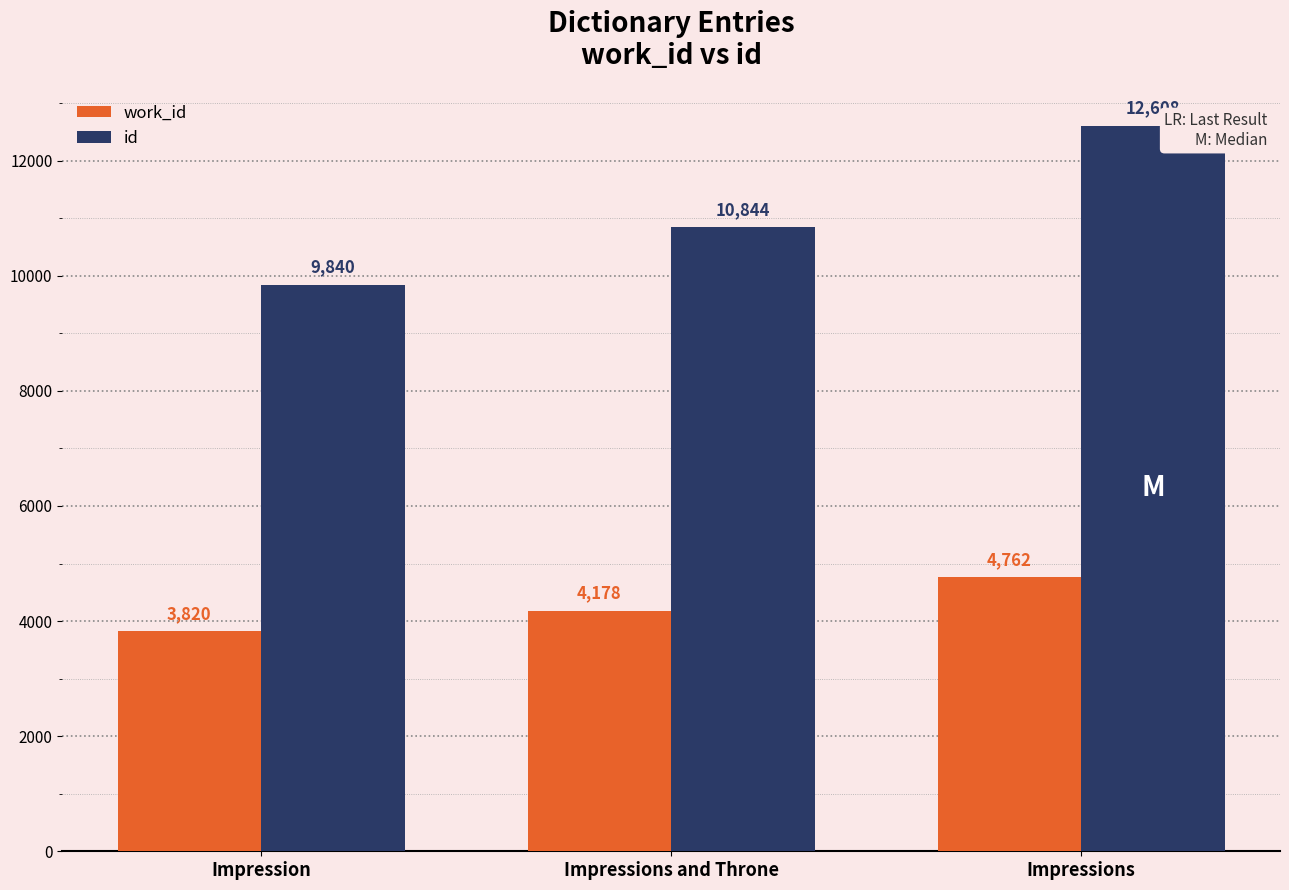

At which category is the sum across all series the highest?

Impressions